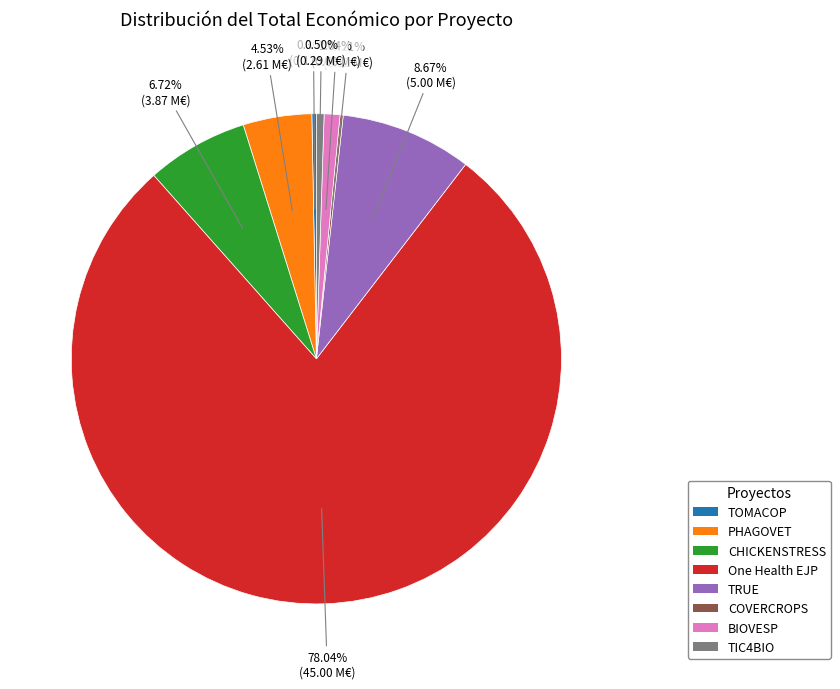

Does One Health EJP account for over 50% of the chart?

Yes